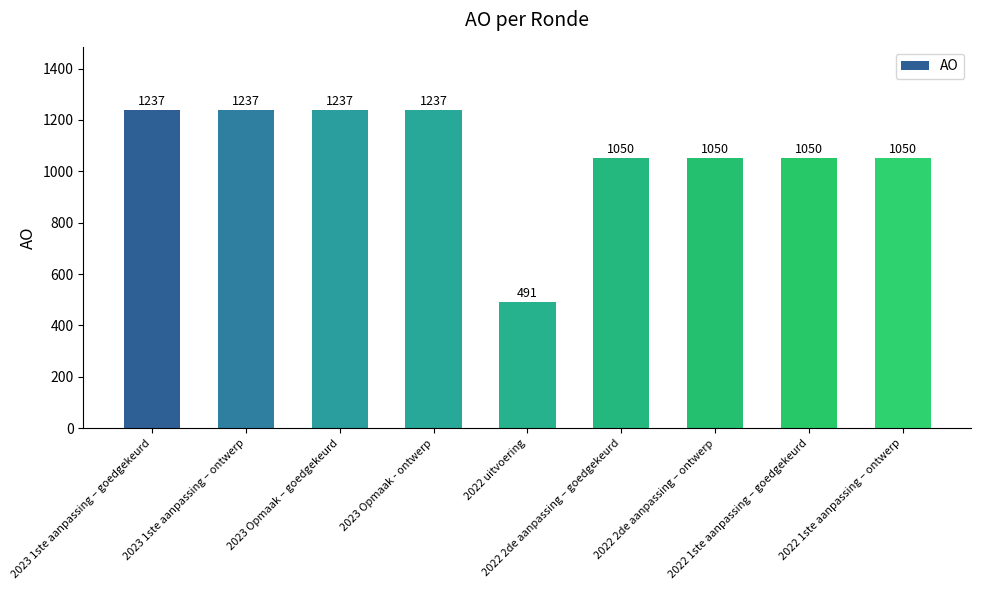

How many categories are shown in the chart?

9